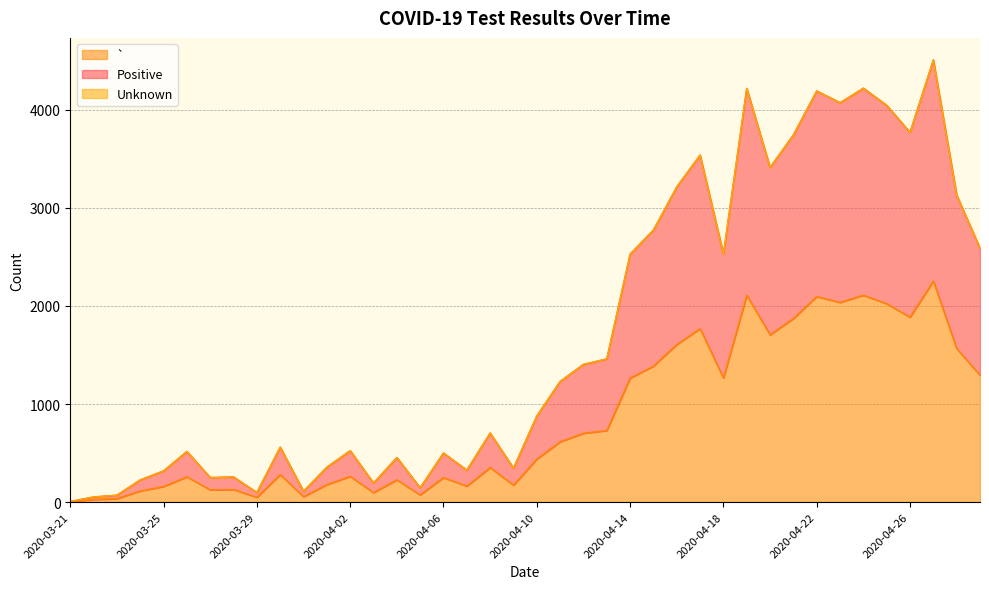

True or false: Positive and ` intersect in this chart.

False